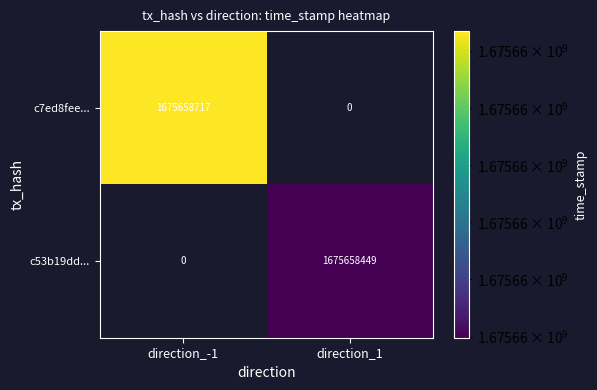

What is the difference between the maximum and minimum values in the c53b19dd... series?

1675658449